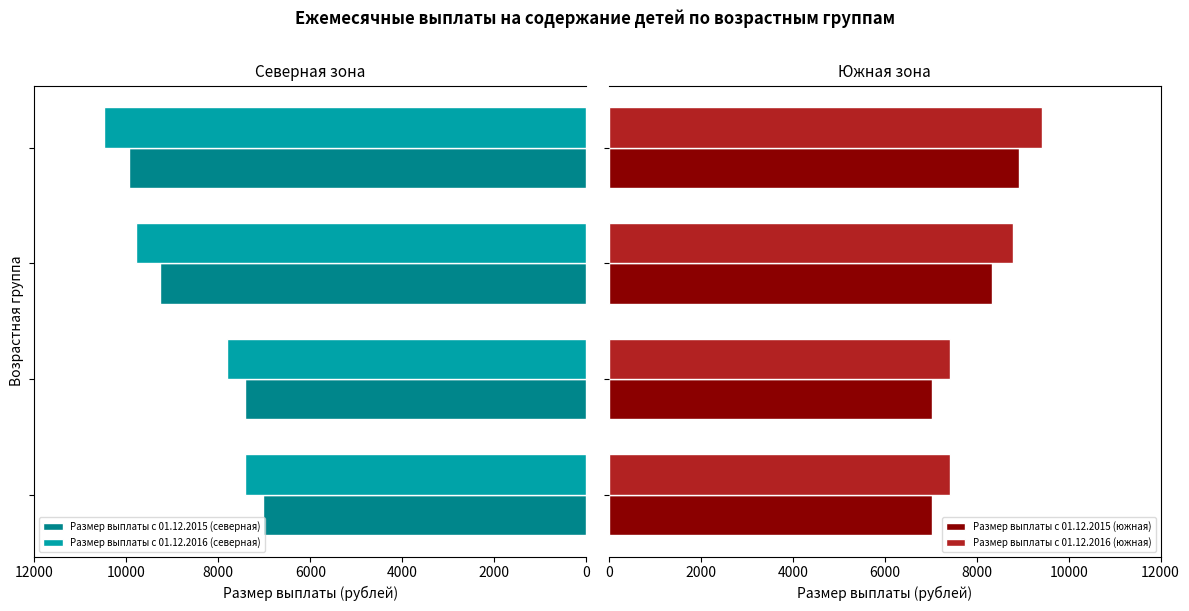

What is the minimum value for Размер выплаты с 01.12.2015 (южная)?

7037.4